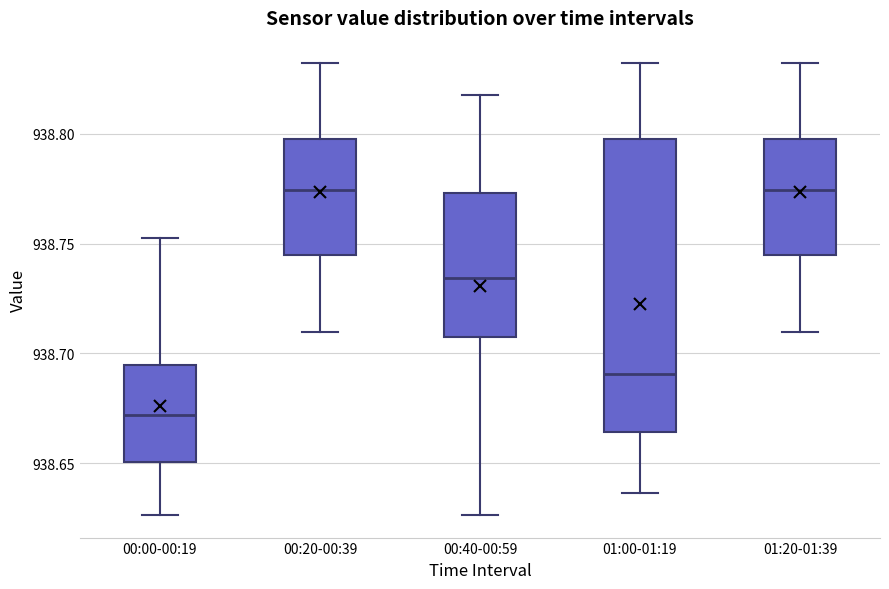

Reading left to right, transcribe this box plot: for each box, give where its median line is, the range the box spans, and where its two whiskers end, as read against the y-axis. The values are not printed on the chart, so give them approximately, as read against the axis.

00:00-00:19: median 938.670, box 938.650 to 938.695, whiskers 938.625 to 938.755
00:20-00:39: median 938.775, box 938.745 to 938.800, whiskers 938.710 to 938.830
00:40-00:59: median 938.735, box 938.710 to 938.775, whiskers 938.625 to 938.820
01:00-01:19: median 938.690, box 938.665 to 938.800, whiskers 938.635 to 938.830
01:20-01:39: median 938.775, box 938.745 to 938.800, whiskers 938.710 to 938.830